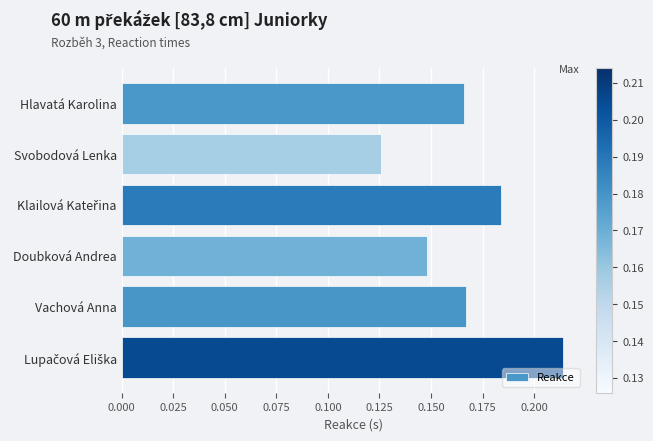

The chart shows a value of 0.1 at Hlavatá Karolina. True or false?

False